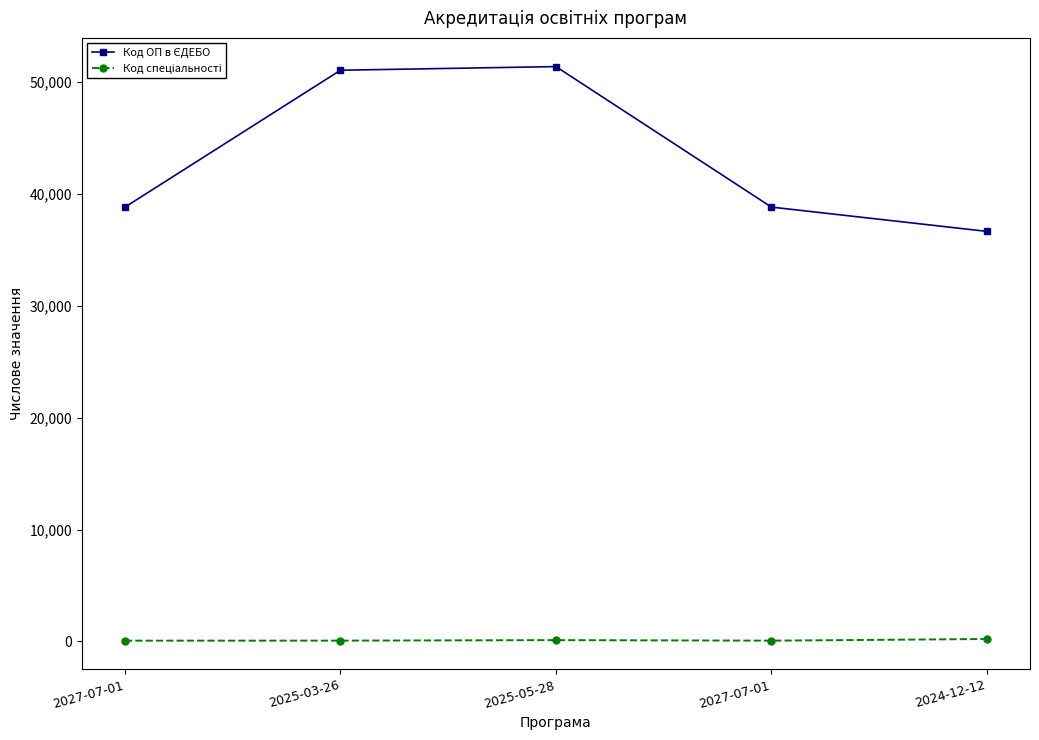

How many lines are shown in the chart?

2